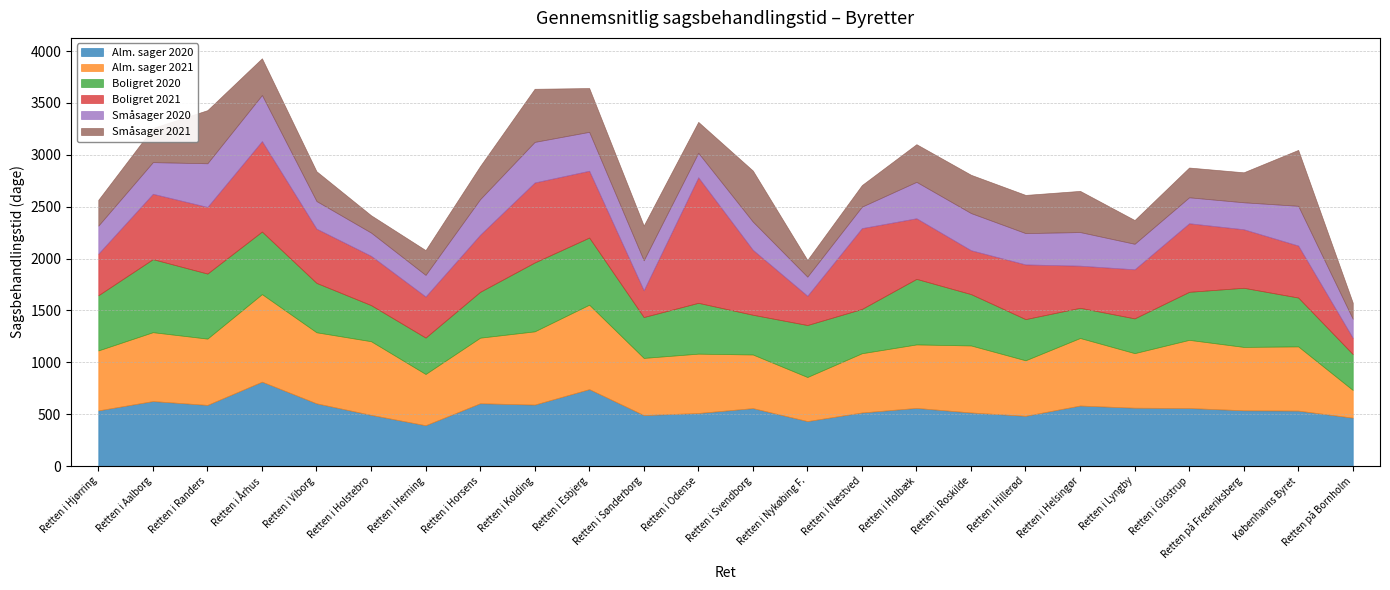

The value of Alm. sager 2021 at Retten i Helsingør is 651. True or false?

True